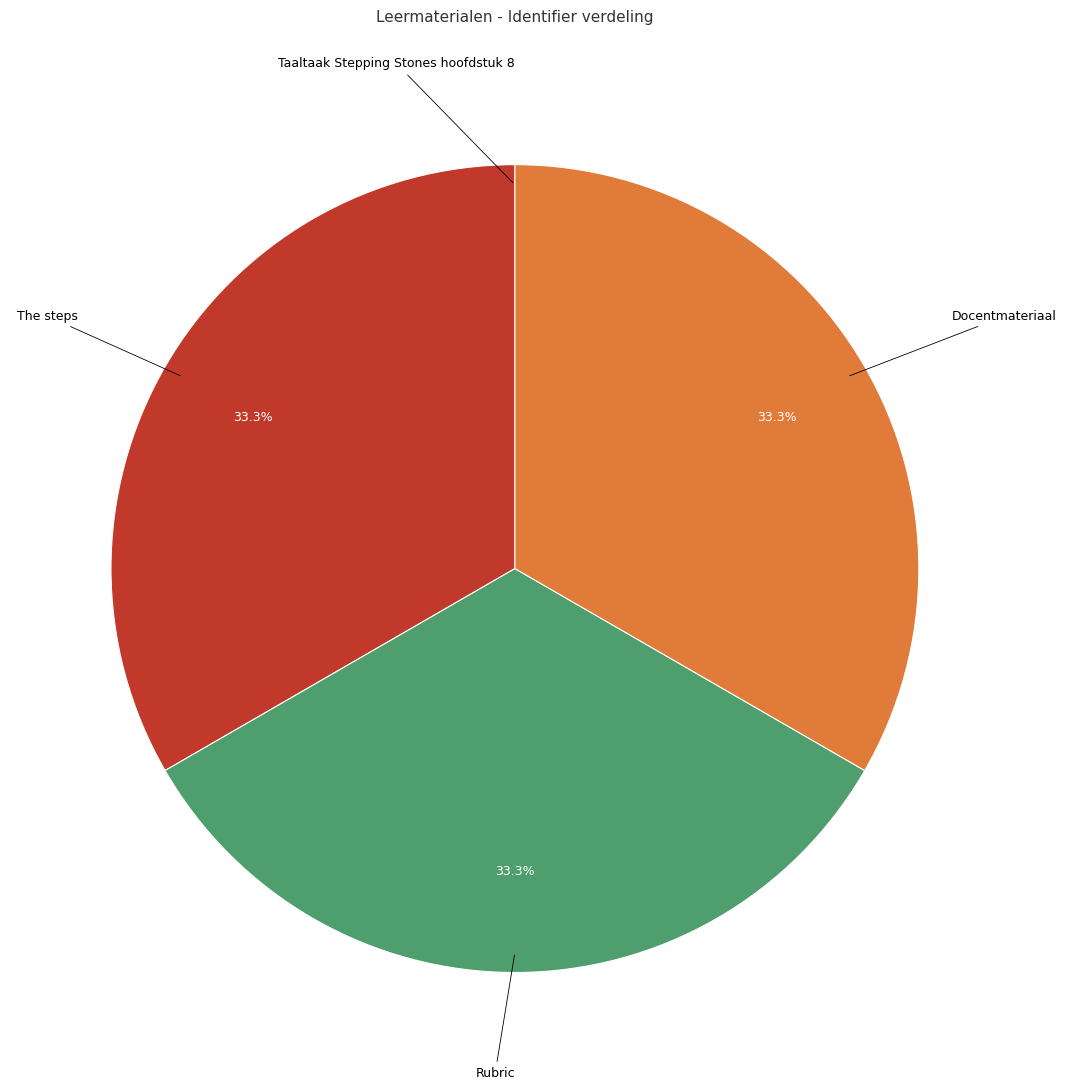

Does Docentmateriaal account for over 50% of the chart?

No